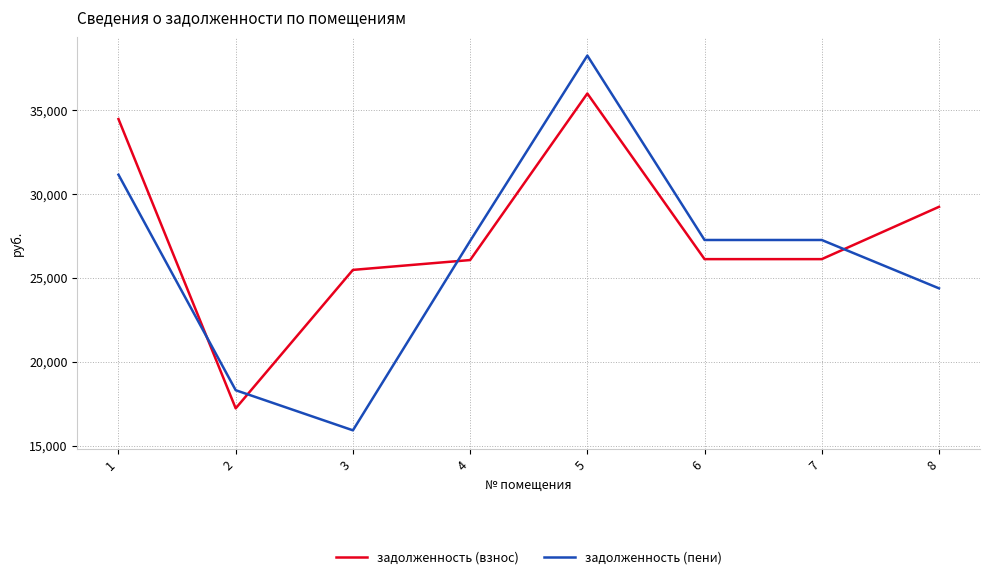

At which category is the sum across all series the highest?

5